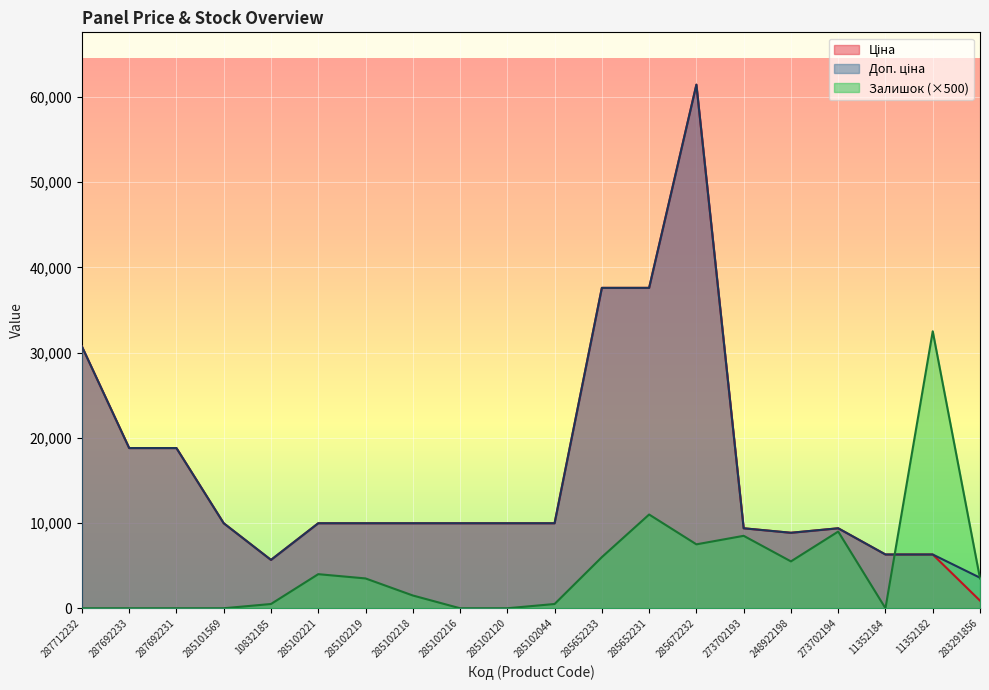

How many data points in Ціна are less than 9974?

7